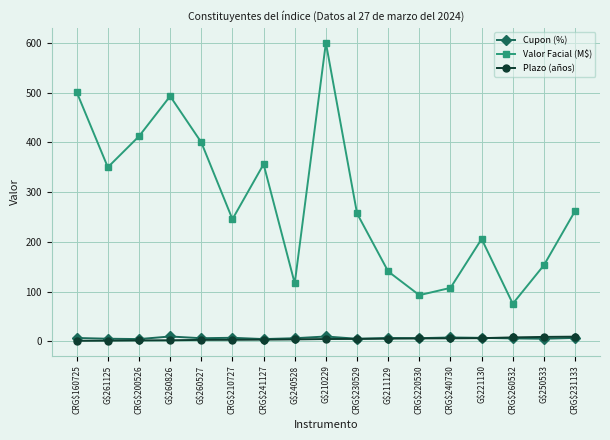

How many interior local peaks does the Valor Facial (M$) series have?

4